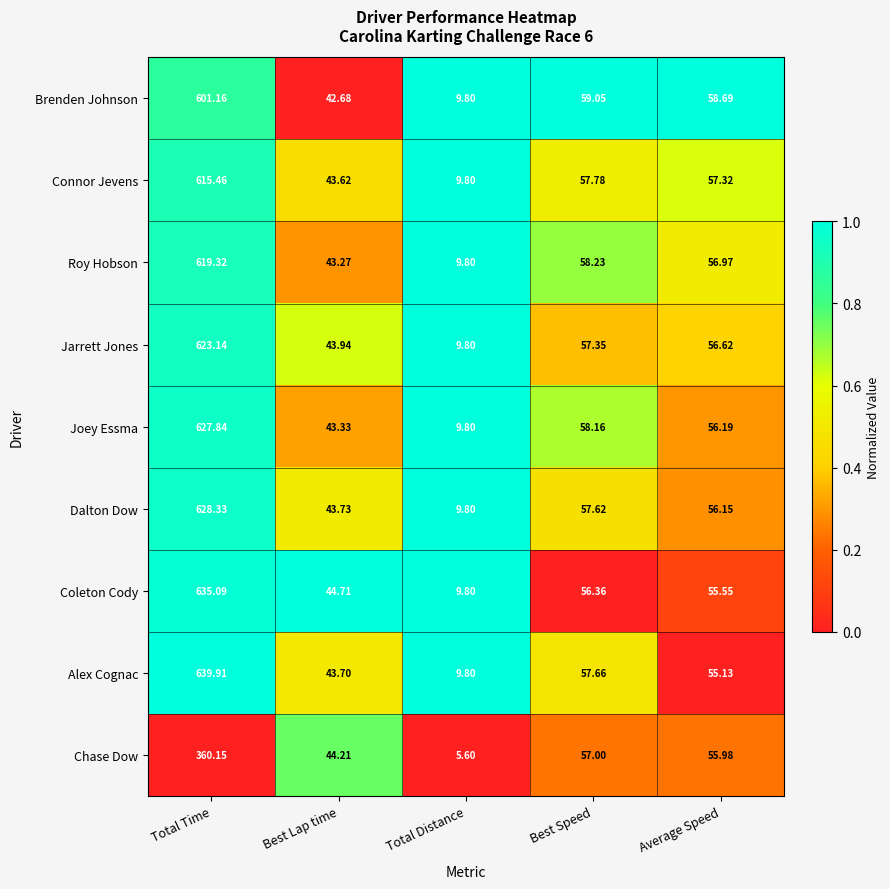

Which series has the largest total across all categories?

Alex Cognac